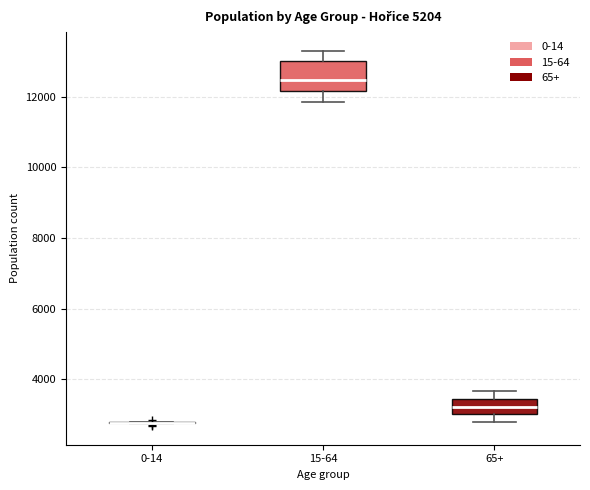

Reading left to right, read every box against the y-axis: the position of its median line, the range the box covers, and the ends of its whiskers. The values are not printed on the chart, so give them approximately, as read against the axis.

0-14: box collapsed to a line at 2800, whiskers 2800 to 2800
15-64: median 12400, box 12200 to 13000, whiskers 11800 to 13200
65+: median 3200, box 3000 to 3400, whiskers 2800 to 3600